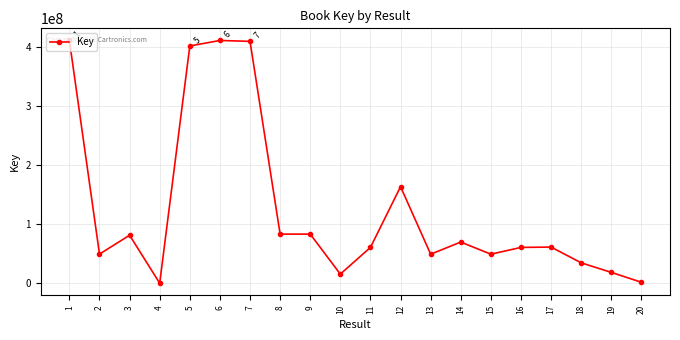

What is the change in value from 9 to 11?

-22543817